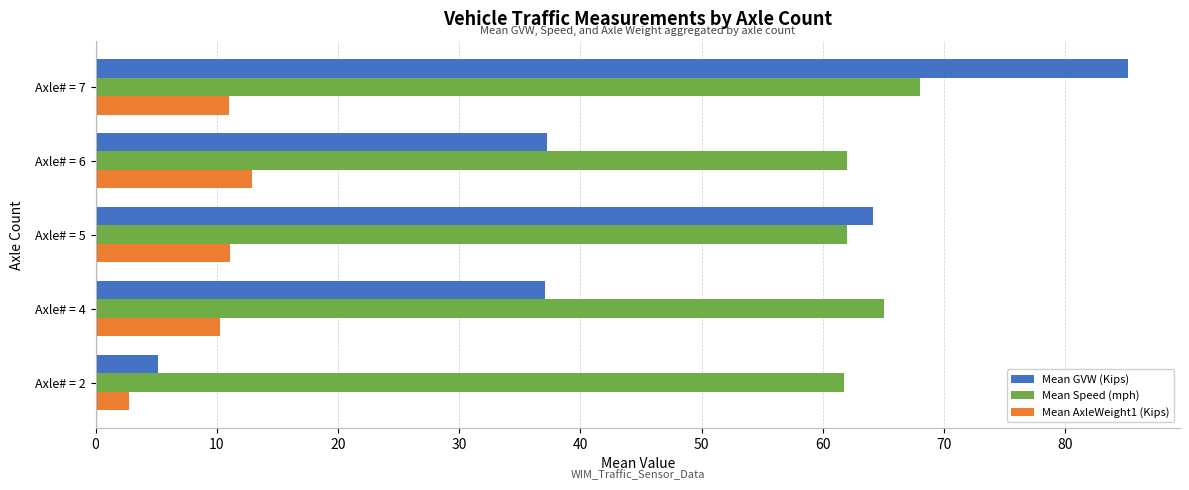

The Mean AxleWeight1 (Kips) series shows 6.7 at Axle# = 7. True or false?

False